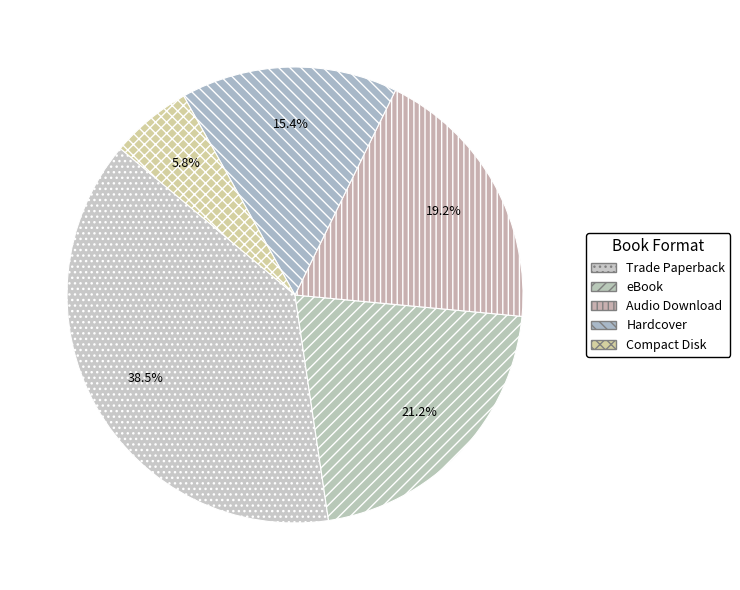

Is there a majority slice in this chart?

No